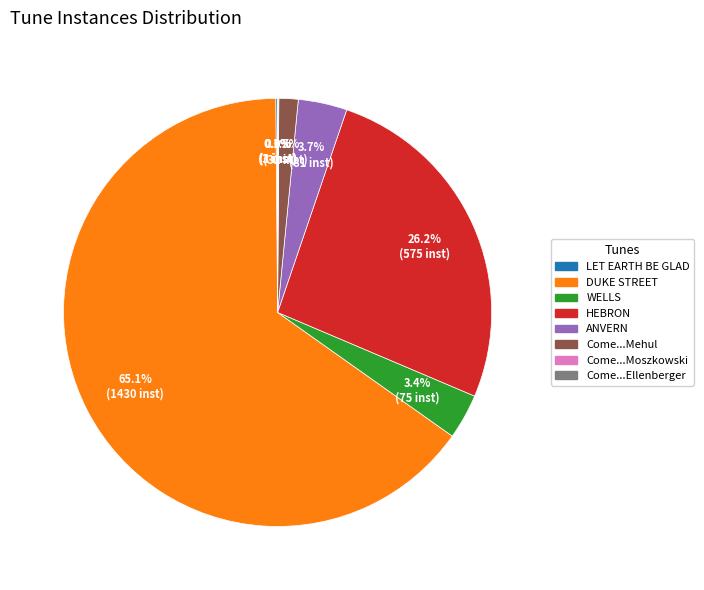

What is the largest slice in the pie chart?

DUKE STREET